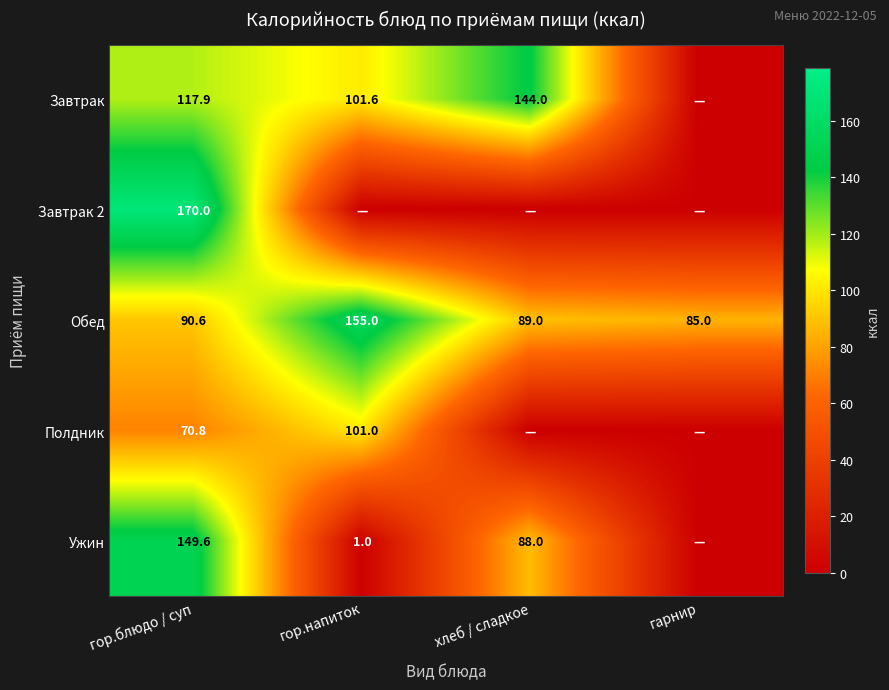

The value of Обед at гор.напиток is 212.1. True or false?

False